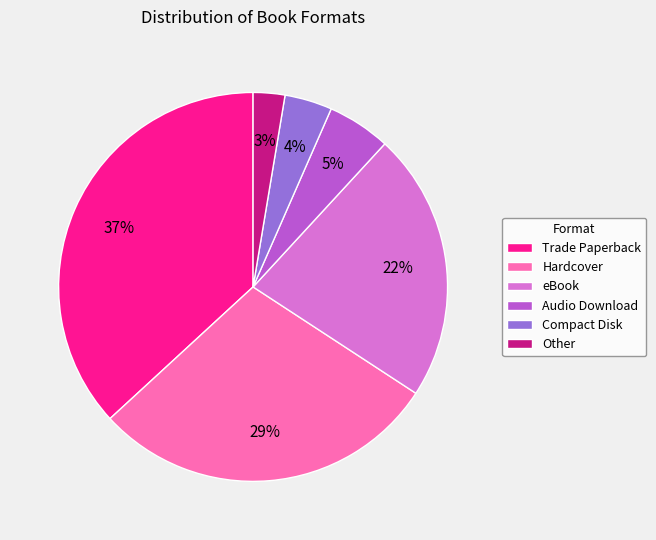

Approximately how many times larger is the value at Hardcover compared to eBook?

1.3